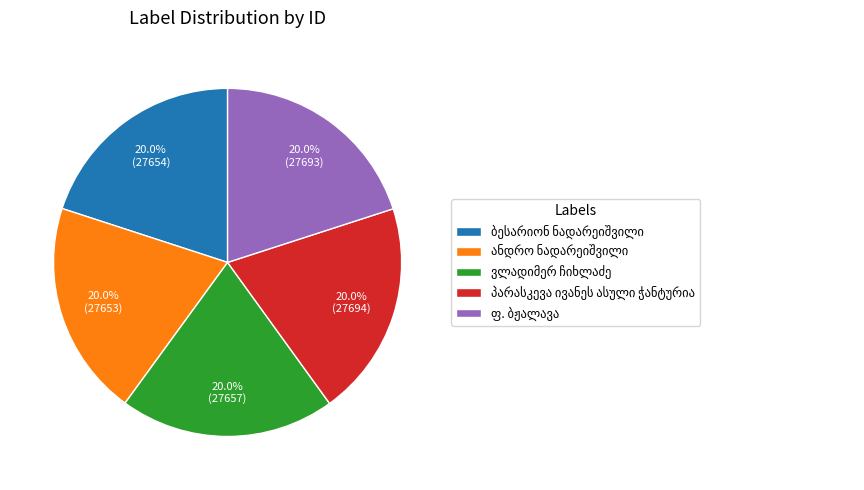

Is there a majority slice in this chart?

No